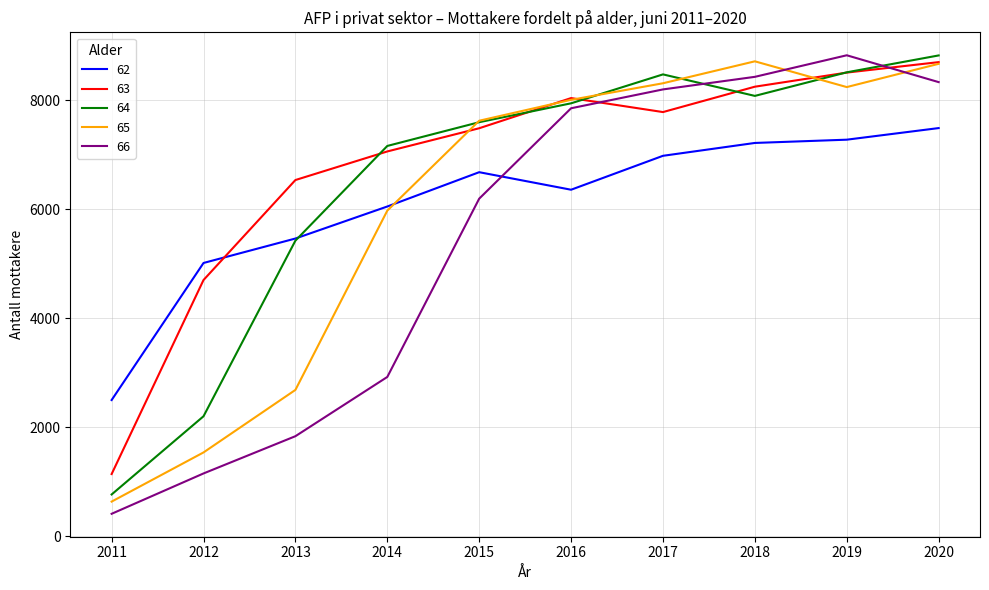

Is it true that 64 equals 13912 at 2018?

False